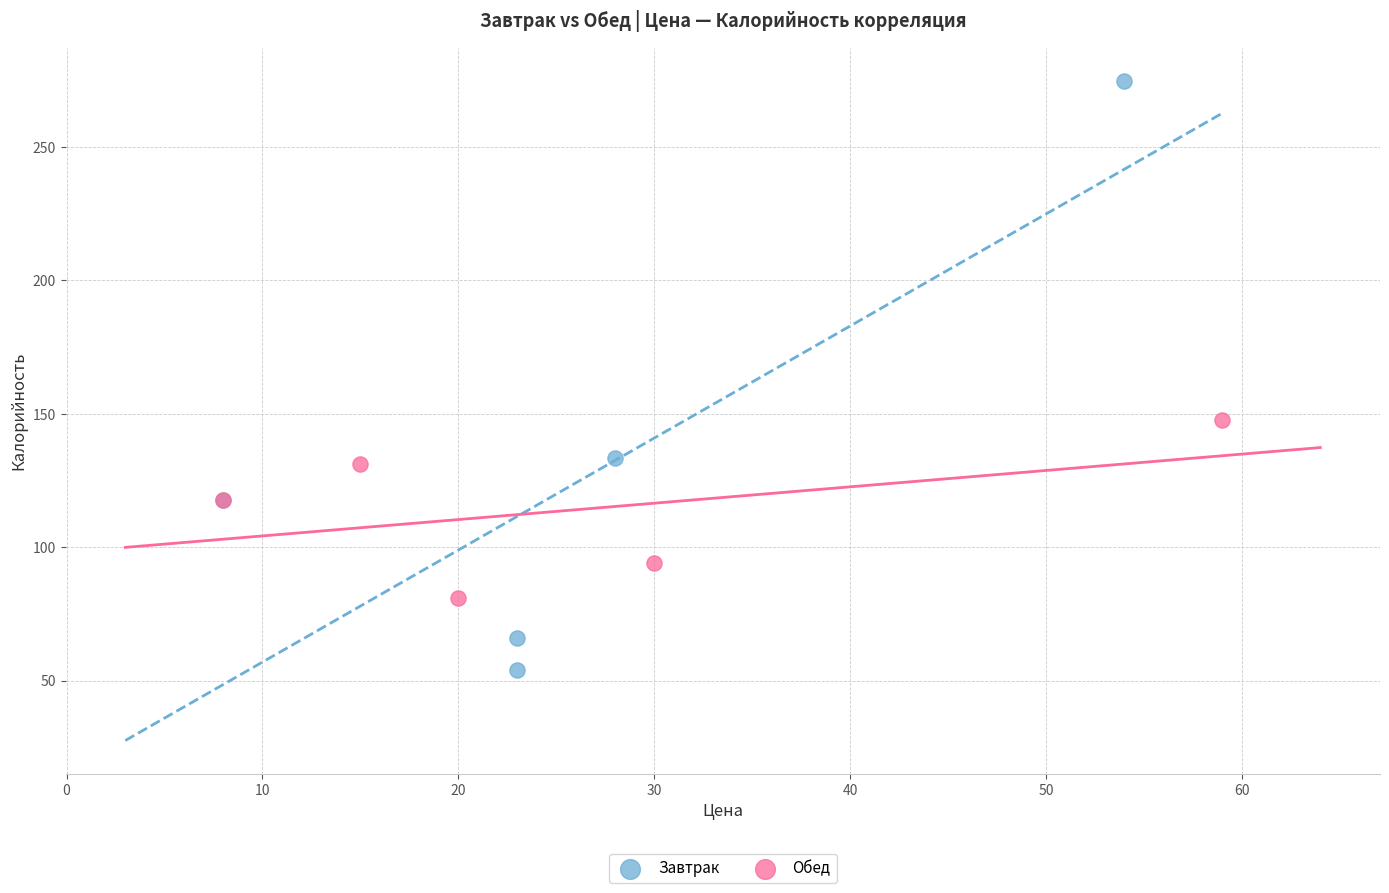

Which series contains the lowest Y value?

Завтрак